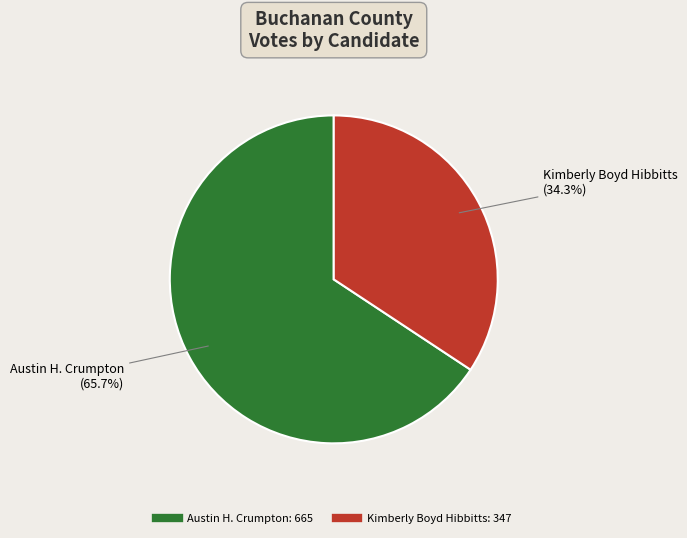

Does any single category account for the majority?

Yes